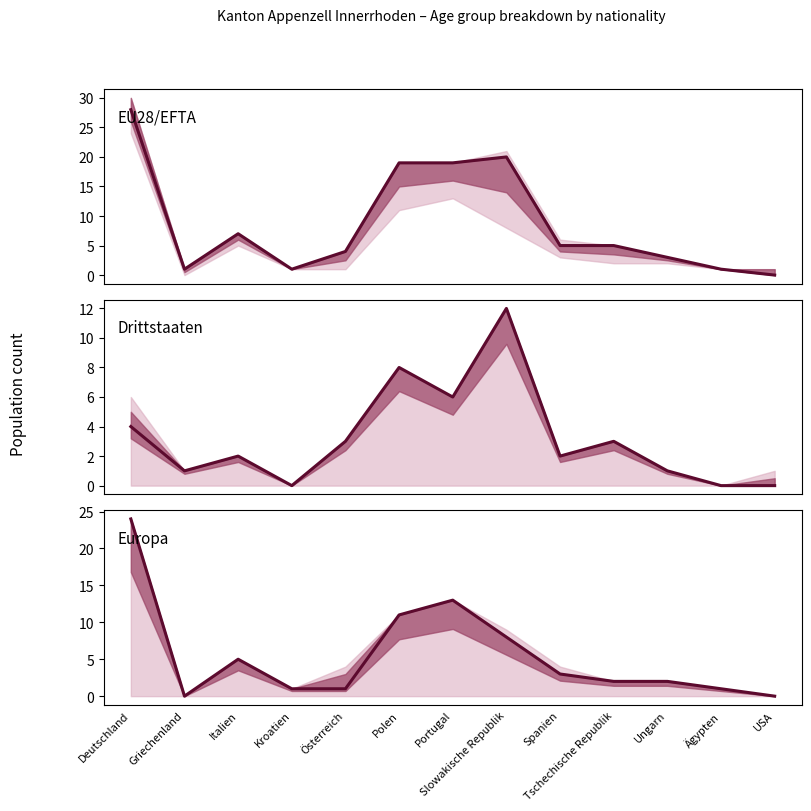

Between Tschechische Republik and Kroatien, which is larger?

Tschechische Republik